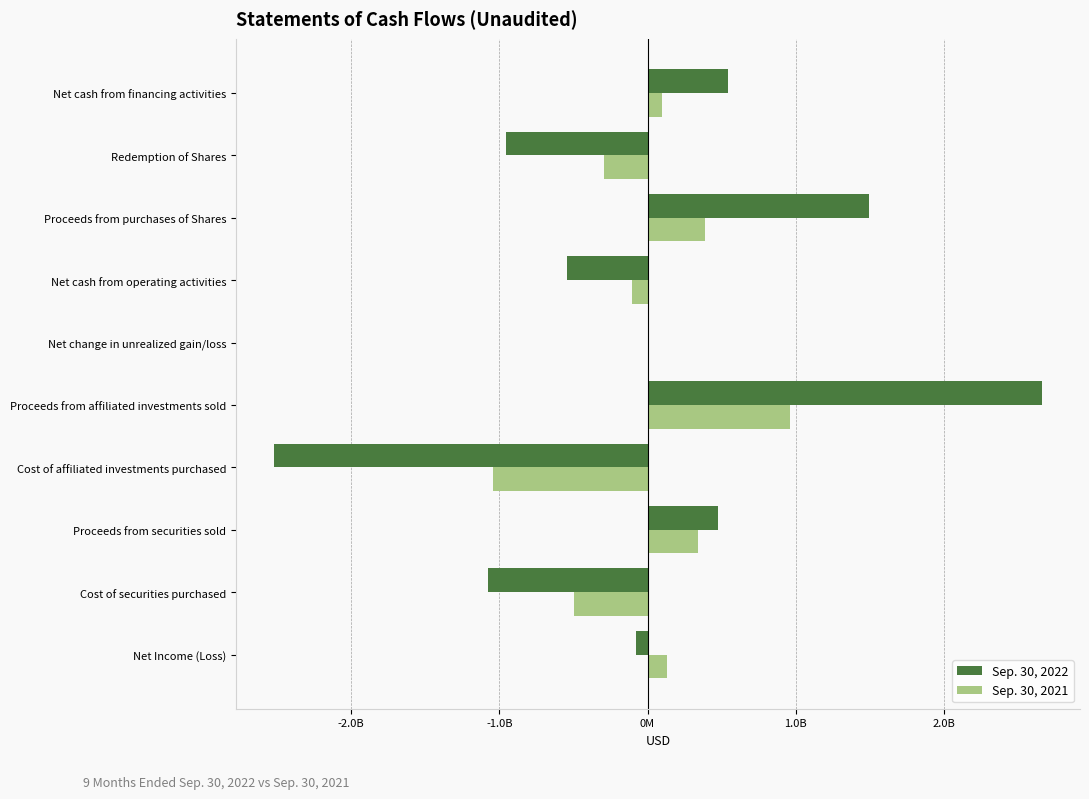

At which label does Sep. 30, 2022 reach its peak?

Proceeds from affiliated investments sold